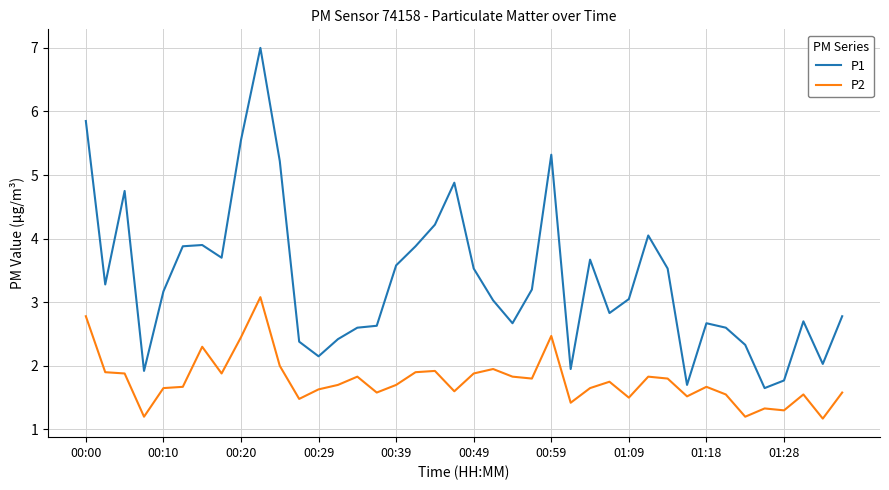

Which series has the widest spread of values?

P1